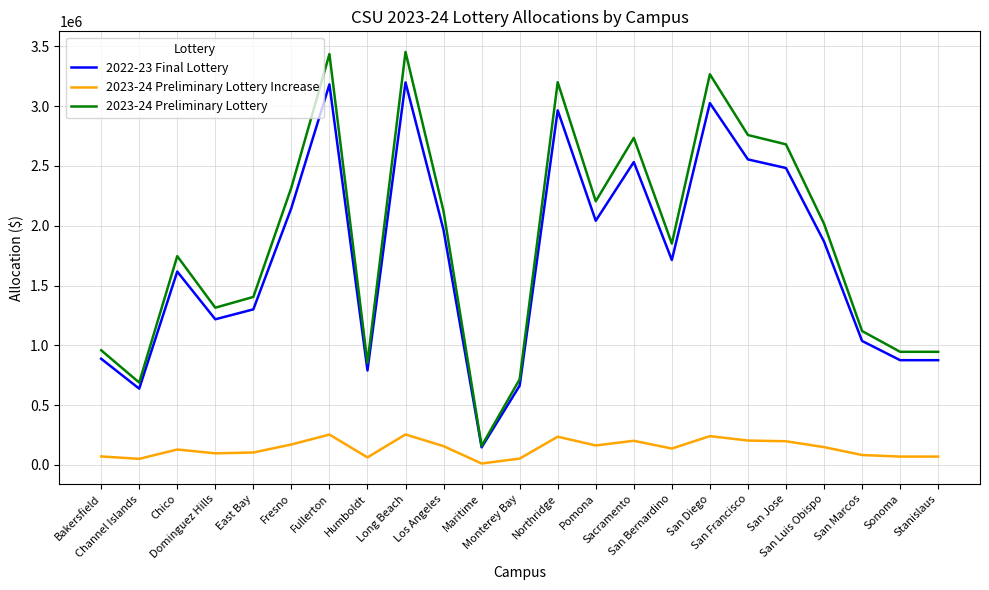

What is the total value across all series at San Francisco?

5518000